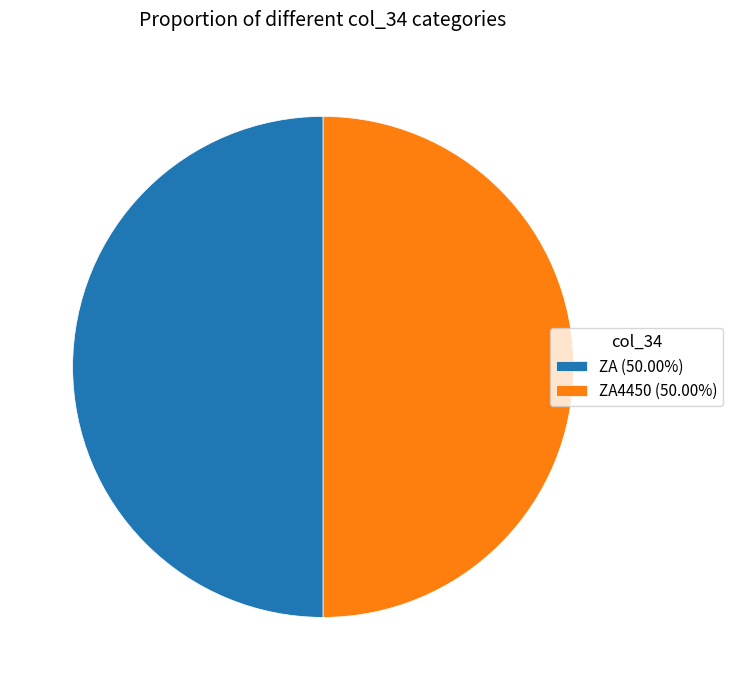

Combined, do ZA4450 (50.00%) and ZA (50.00%) account for over 50%?

Yes